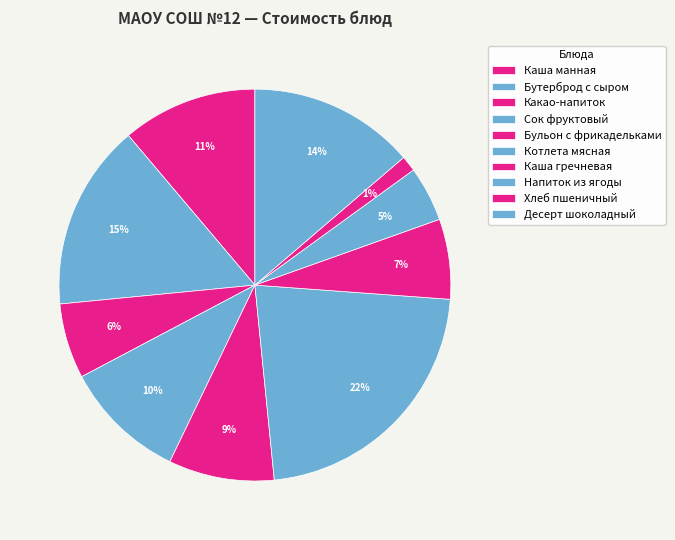

Is there any slice that represents more than half of the pie?

No